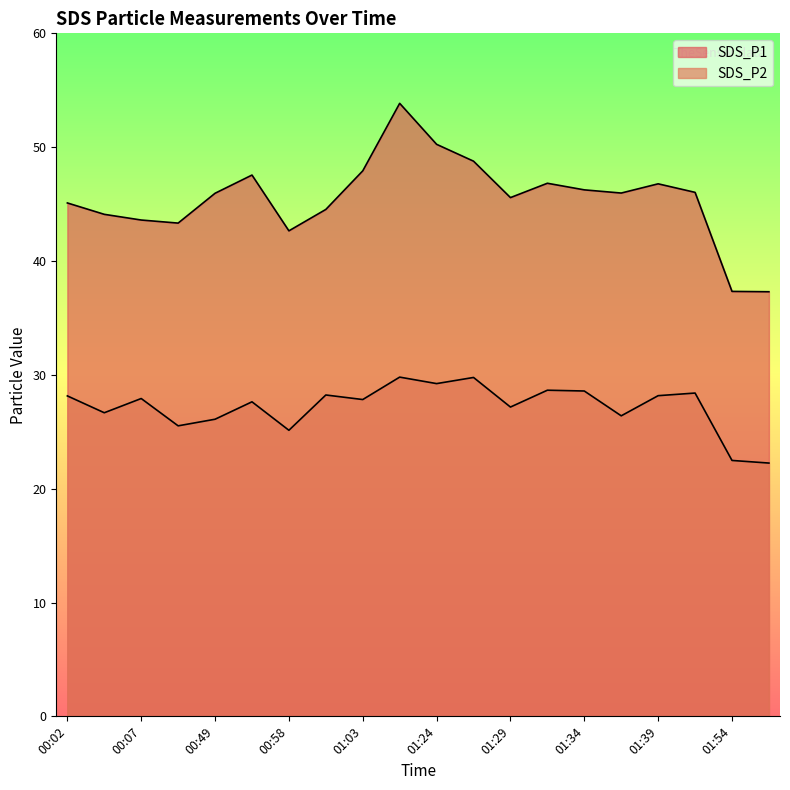

Is it true that SDS_P1 equals 16.8 at 00:52?

False